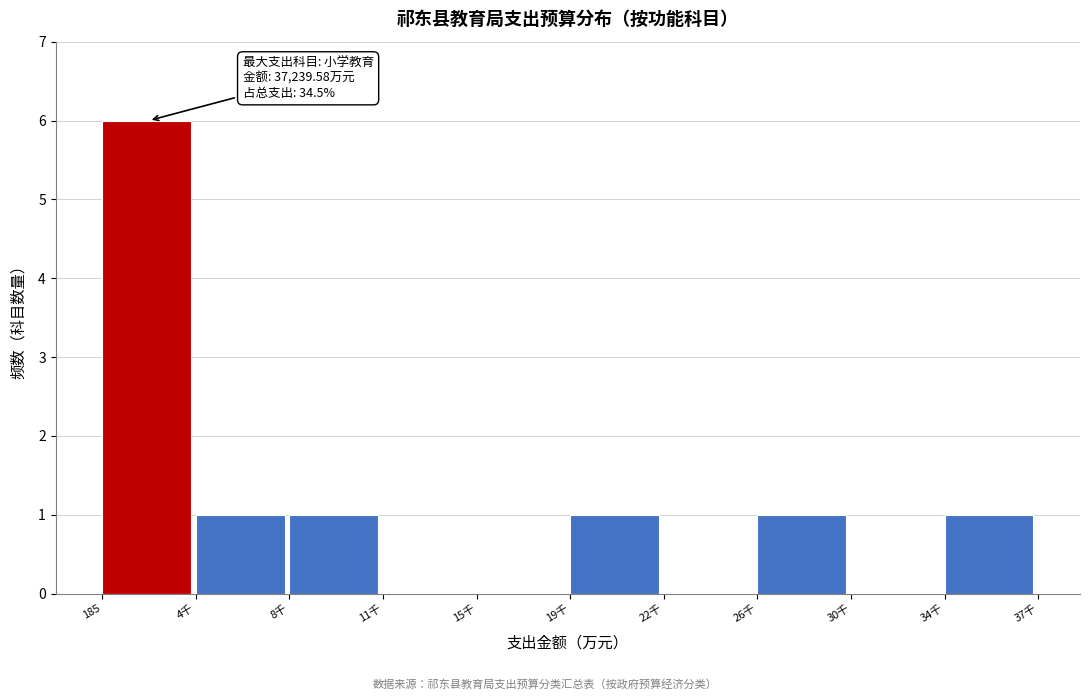

Reading left to right, transcribe all the data shown in this chart.

185=6	4千=1	8千=1	11千=0	15千=0	19千=1	22千=0	26千=1	30千=0	34千=1